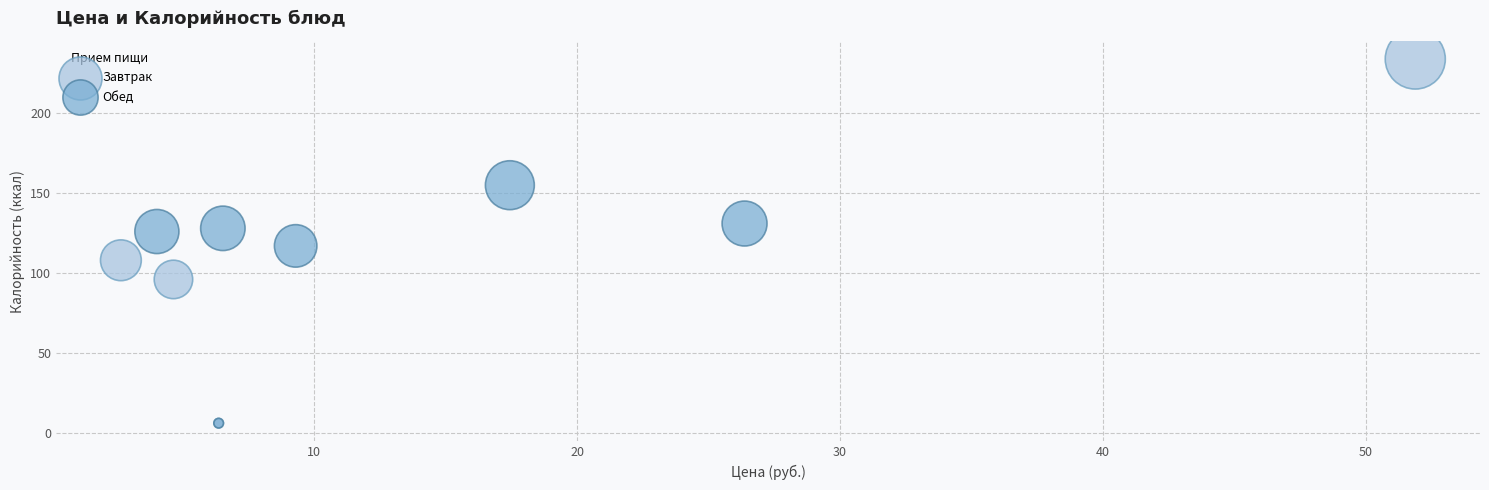

Which series has the largest Y range (max minus min)?

Завтрак